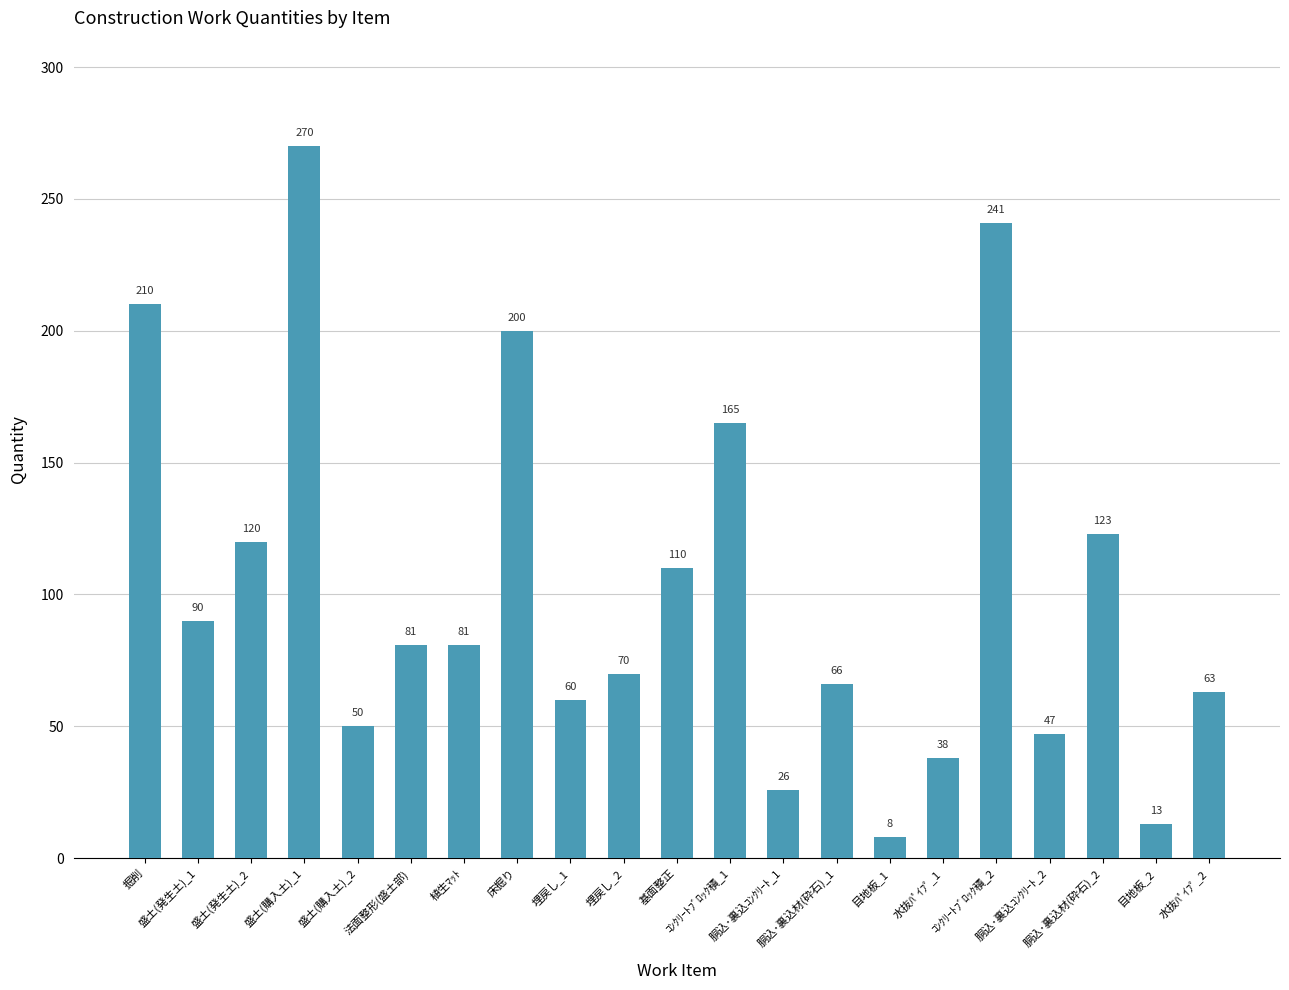

Is it true that the value at ｺﾝｸﾘｰﾄﾌﾞﾛｯｸ積_2 is 104?

False